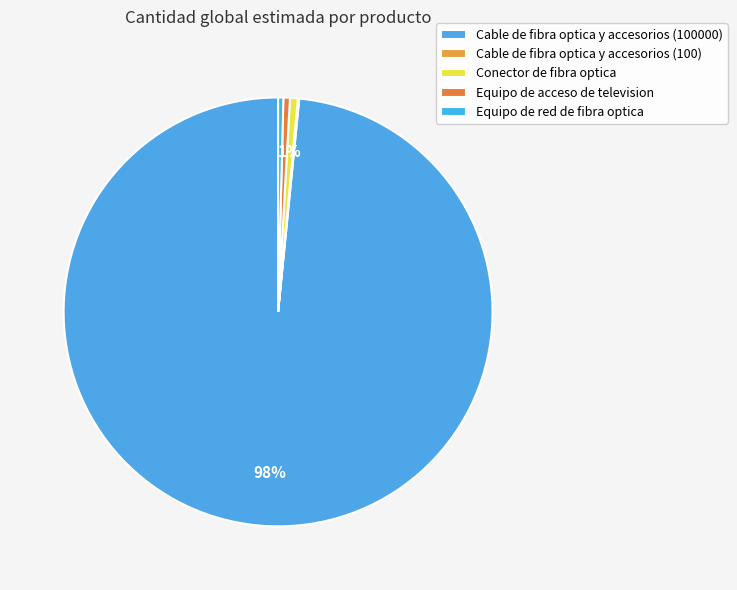

Rank the categories by value from highest to lowest.

Cable de fibra optica y accesorios (100000), Conector de fibra optica, Equipo de acceso de television, Equipo de red de fibra optica, Cable de fibra optica y accesorios (100)